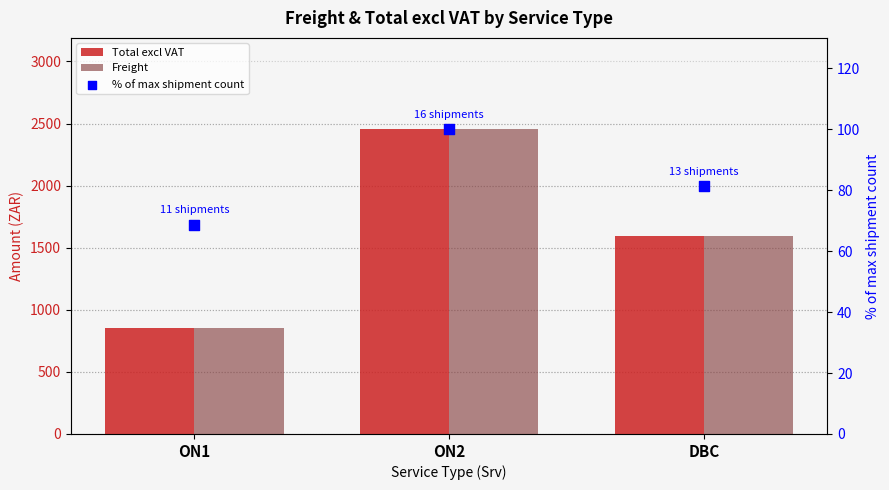

What are all the series names shown in the legend?

Total excl VAT, Freight, % of max shipment count